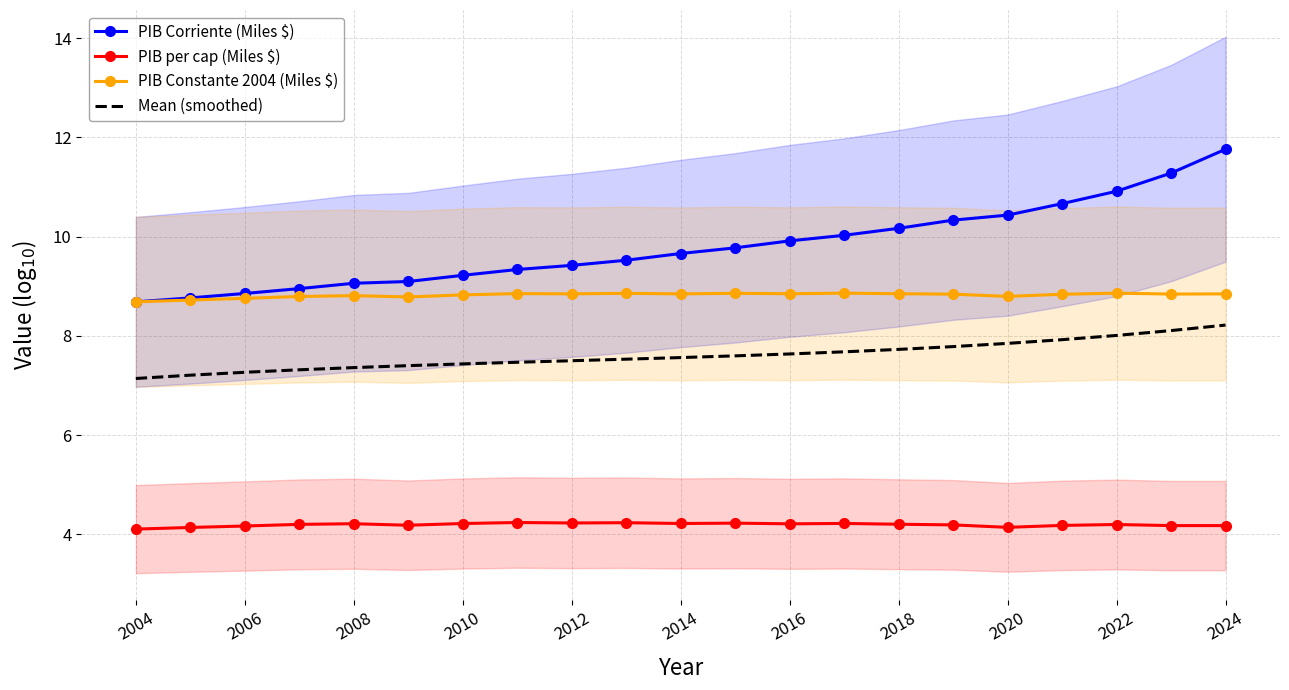

Is it true that Mean (smoothed) equals 7.5 at 2012?

True